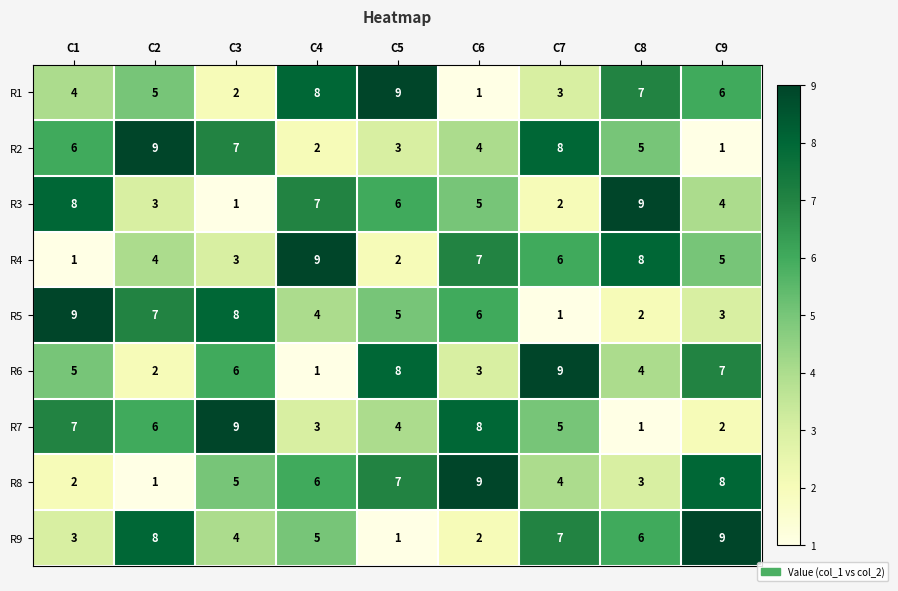

What is the average value of the R4 series?

5